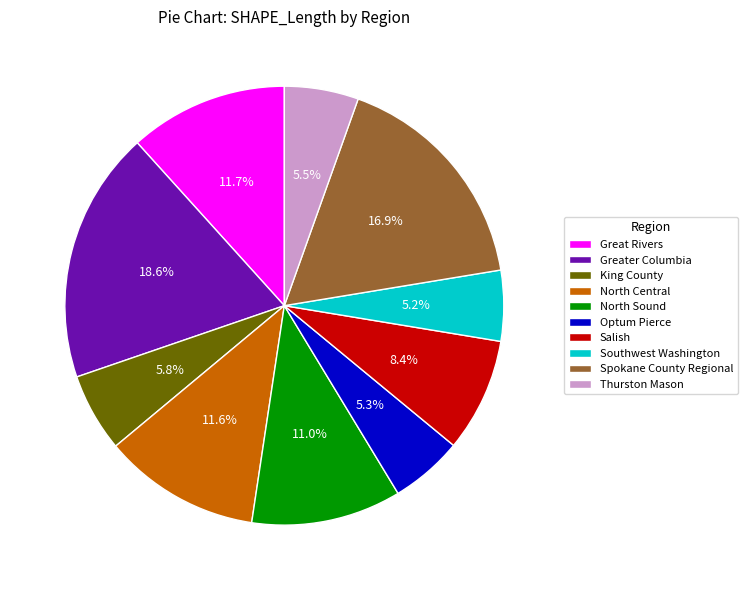

The Thurston Mason slice represents 18% of the pie. True or false?

False